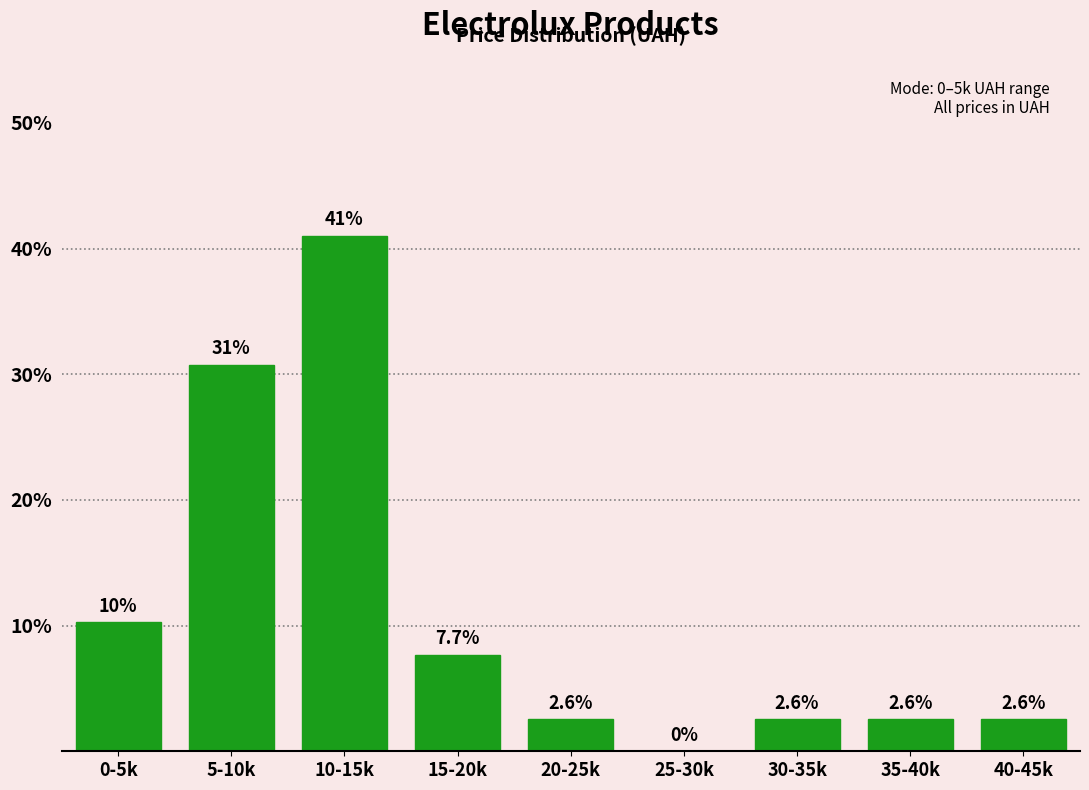

Reading left to right, list all the values displayed in this chart.

0-5k=10.3	5-10k=30.8	10-15k=41.0	15-20k=7.7	20-25k=2.6	25-30k=0.0	30-35k=2.6	35-40k=2.6	40-45k=2.6